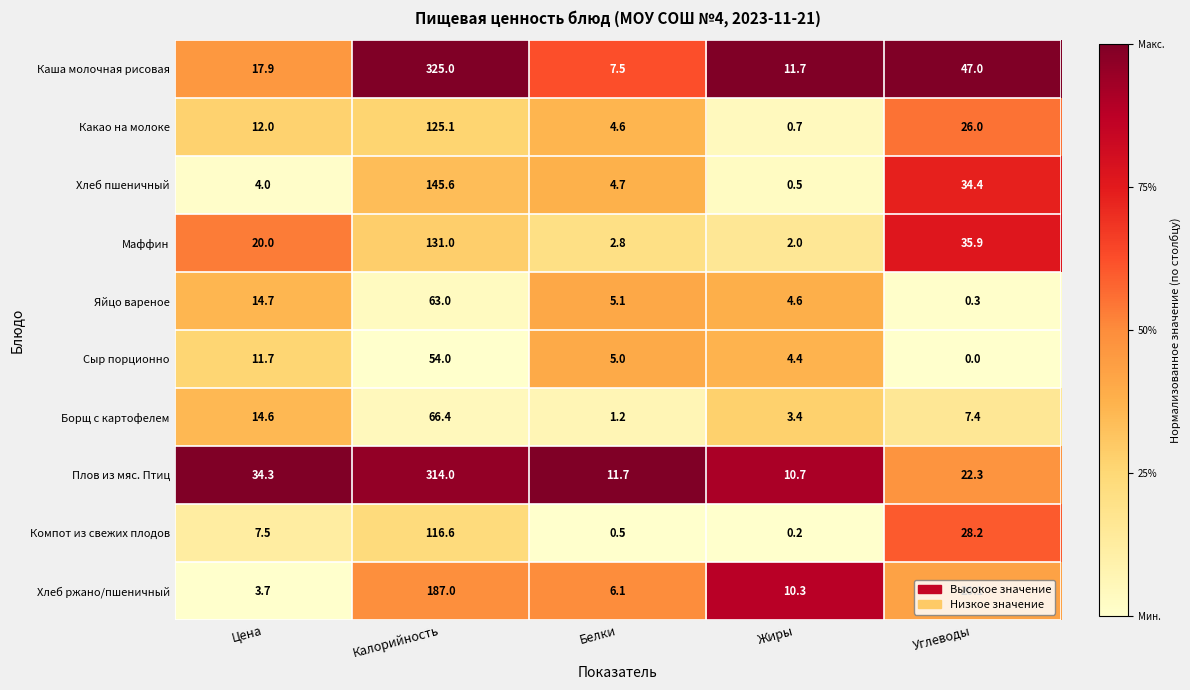

Which series has the largest range (max minus min)?

Каша молочная рисовая